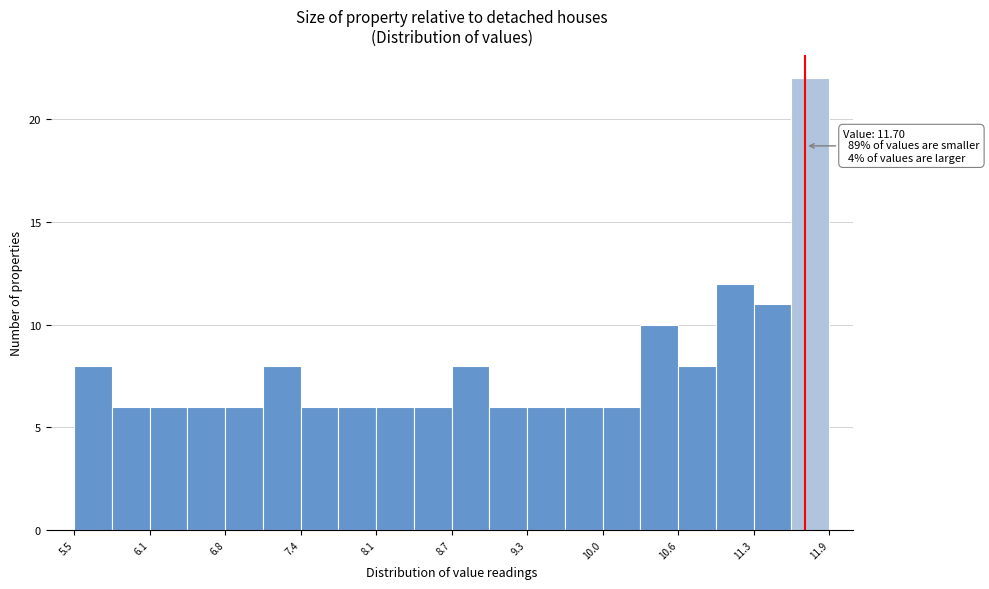

Around what value on the x-axis is the tallest bar? Give the approximate position of its centre, as read against the axis.

11.7